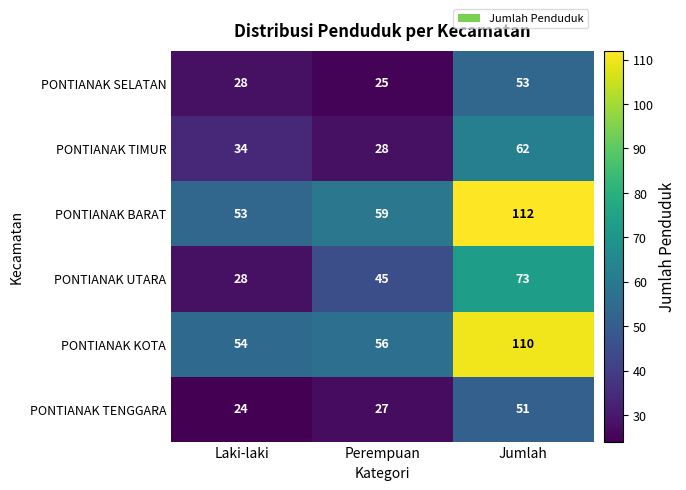

At which category is the sum across all series the highest?

Jumlah